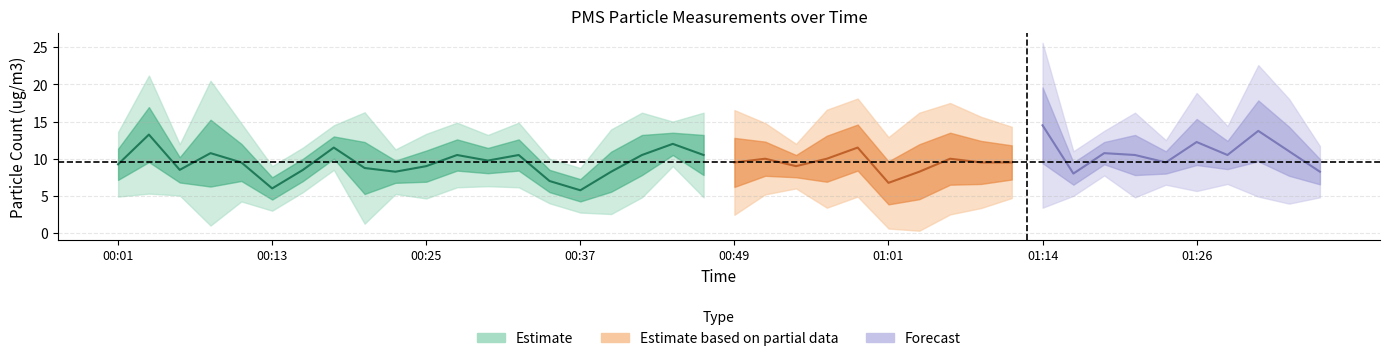

Where is the first local maximum for PMS_P1?

00:03